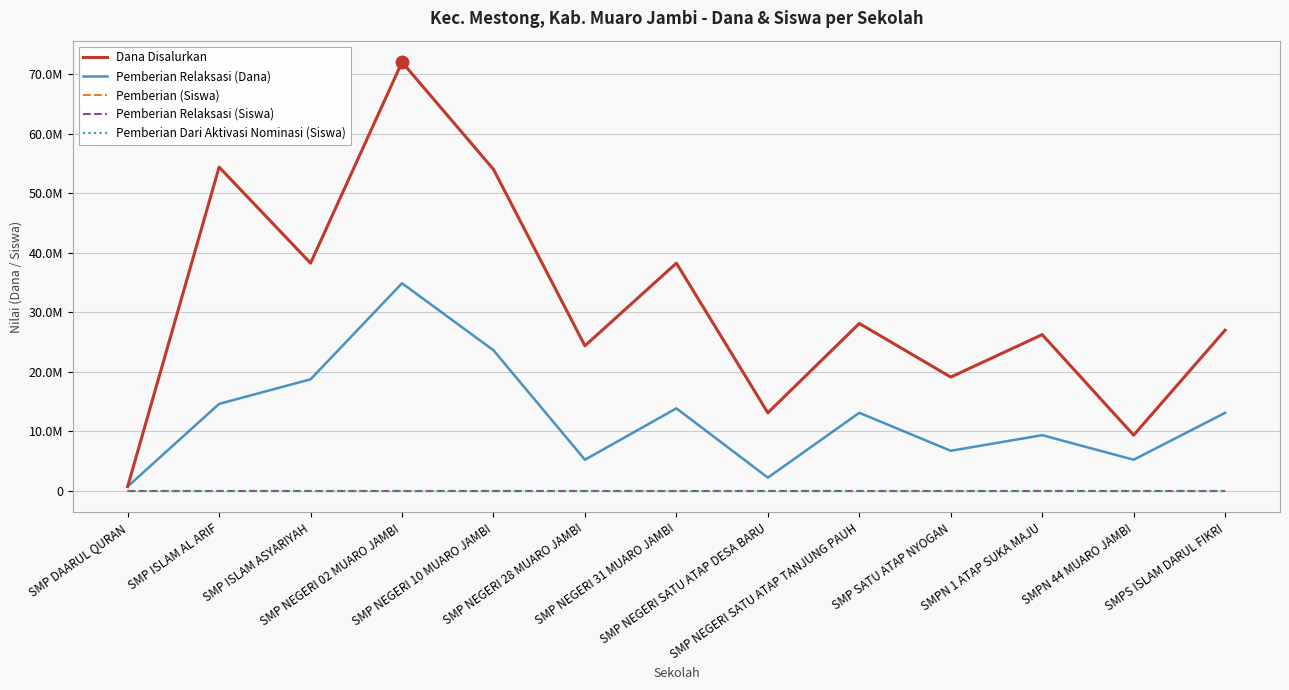

What is the label of the 6th point from the right?

SMP NEGERI SATU ATAP DESA BARU